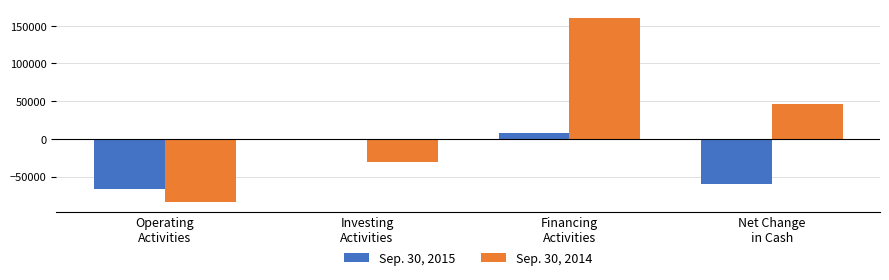

What is the spread (max minus min) of values at Operating
Activities?

17067